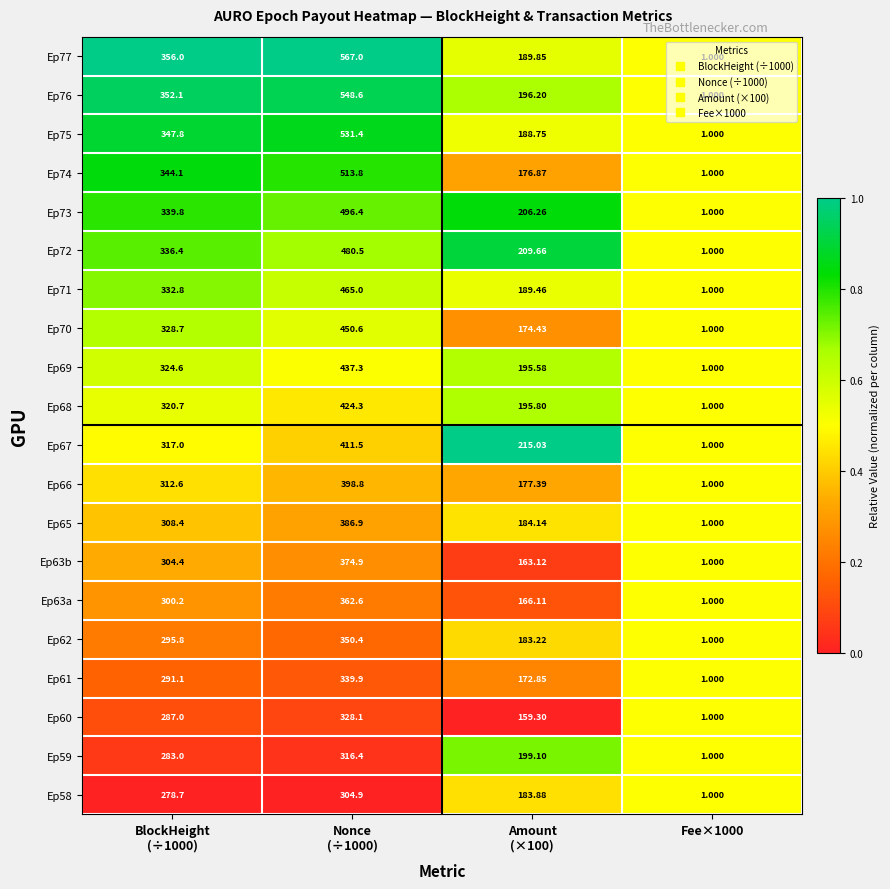

How many data points in Ep71 are above 332?

2